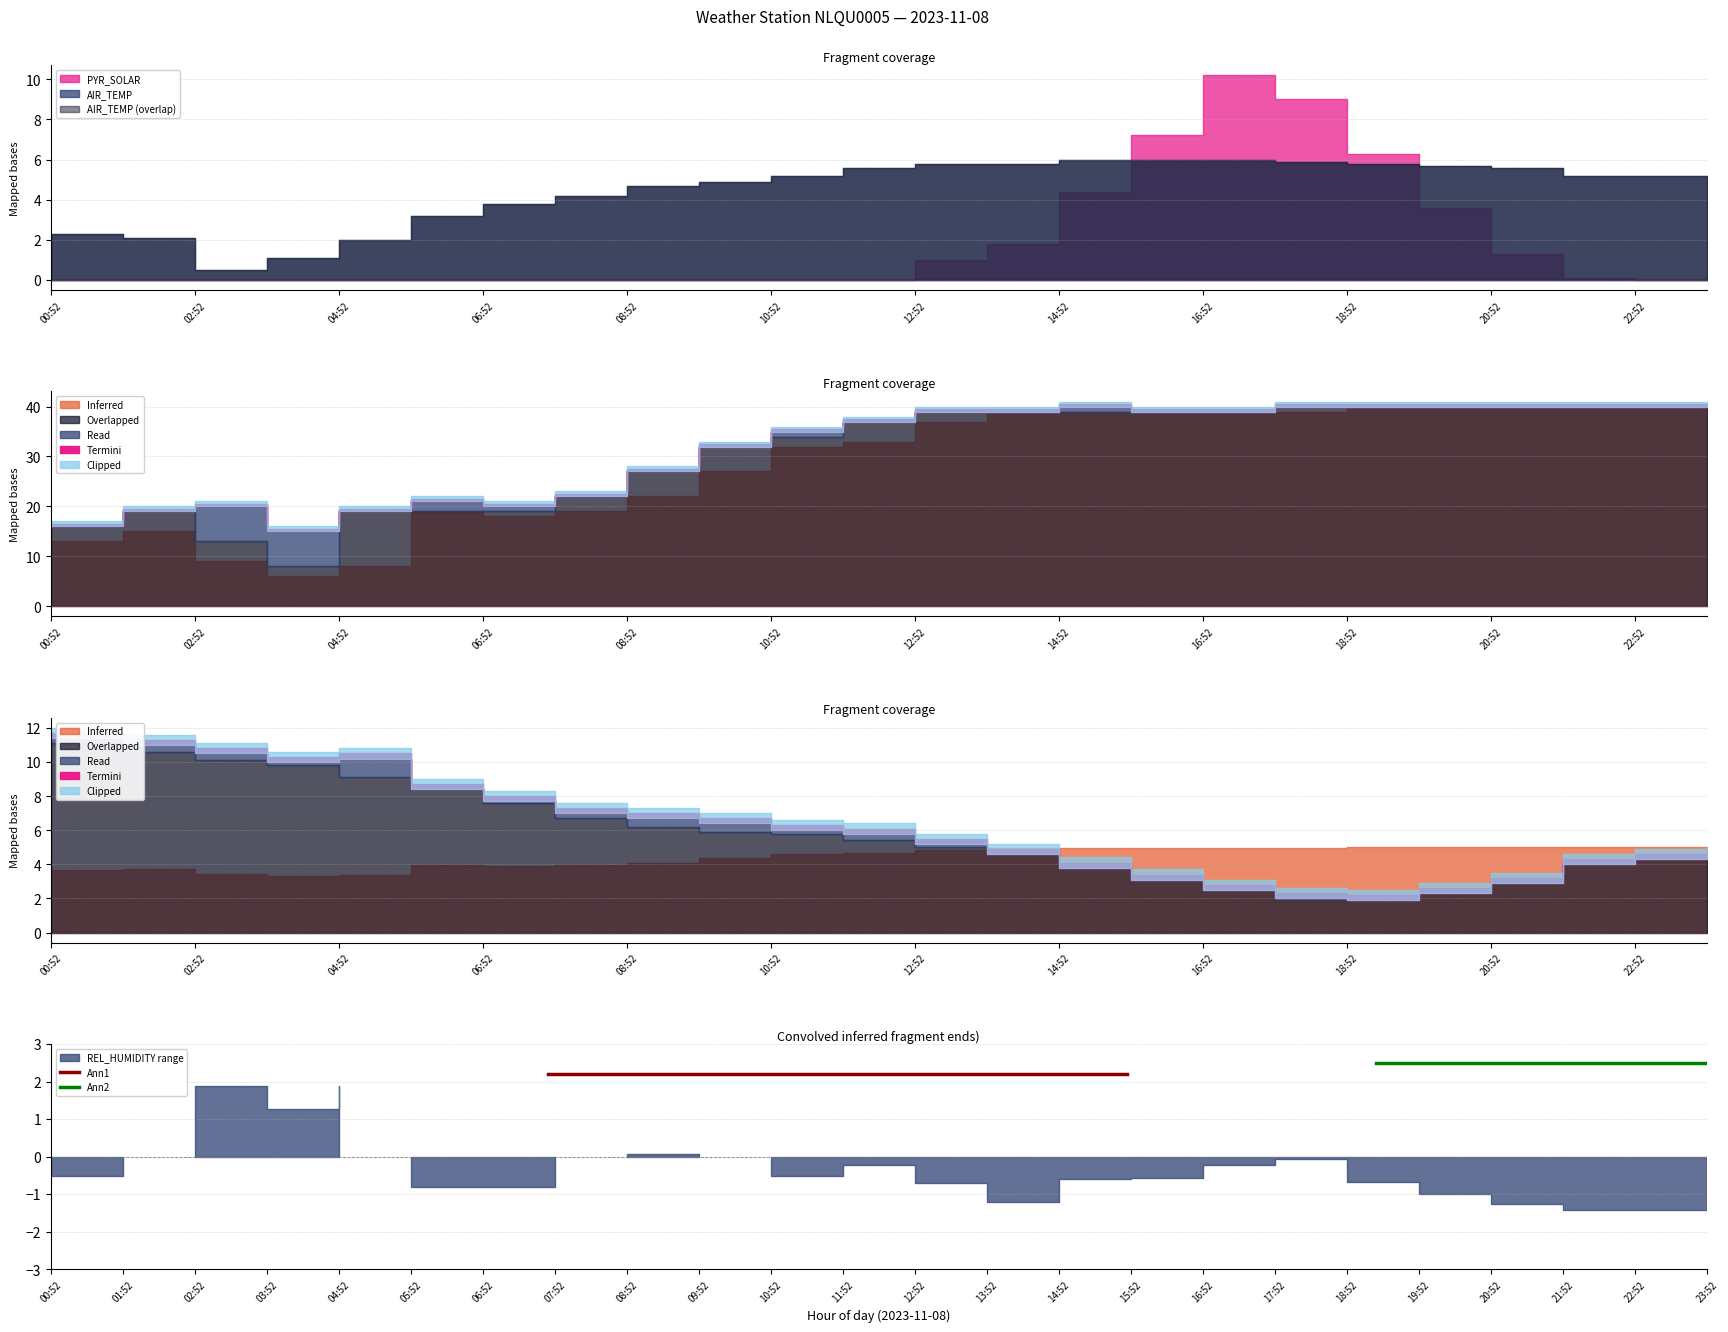

What is the label of the 1st point from the left?

00:52